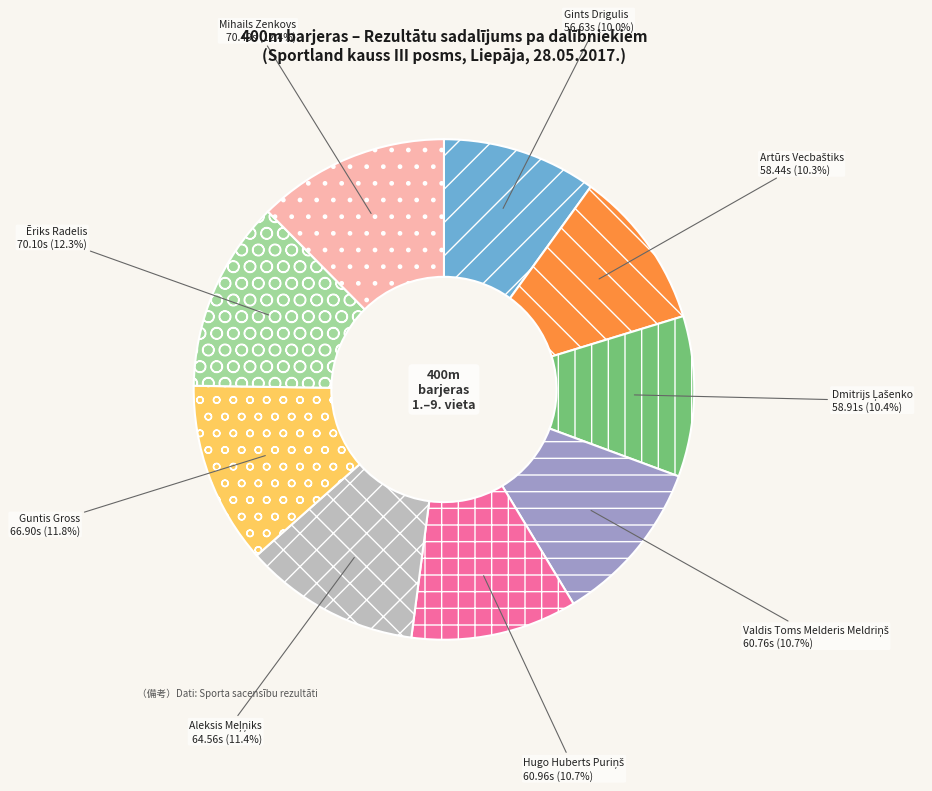

Is there a majority slice in this chart?

No